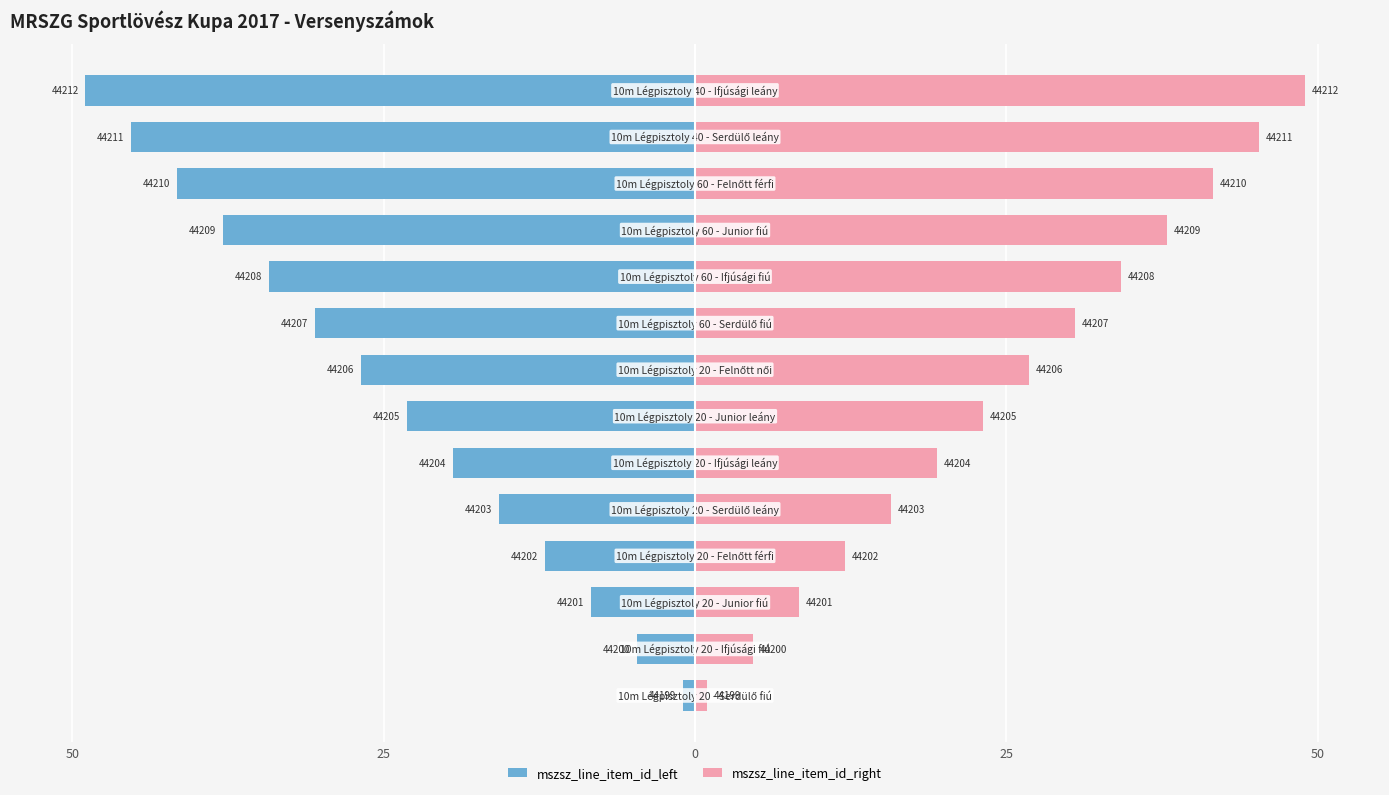

Rank the series by their average value, from lowest to highest.

mszsz_line_item_id_left, mszsz_line_item_id_right